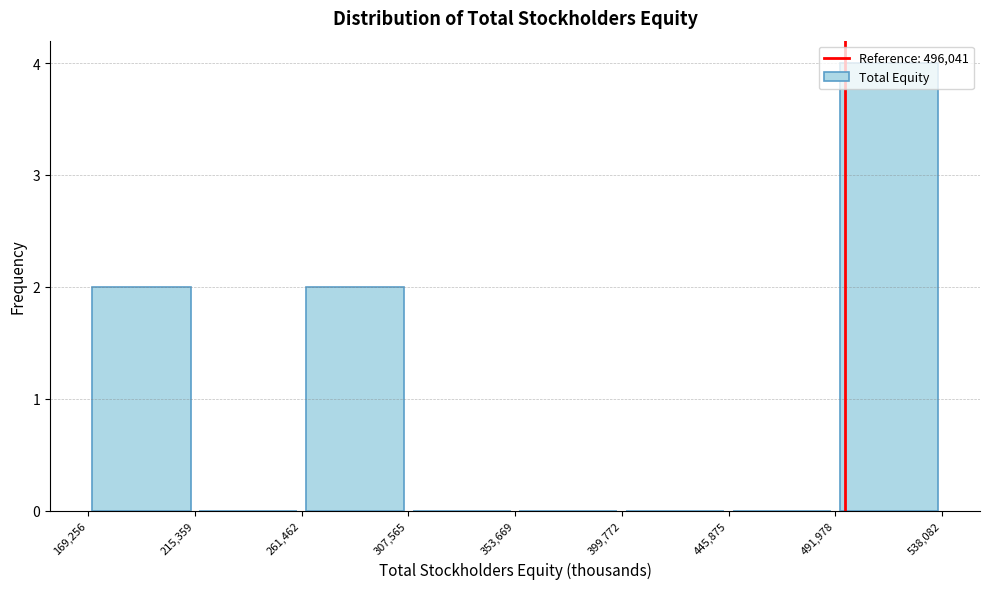

How tall is the bar that spans 261,462 to 307,565 on the x-axis? The values are not printed on the chart, so give them approximately, as read against the axis.

2